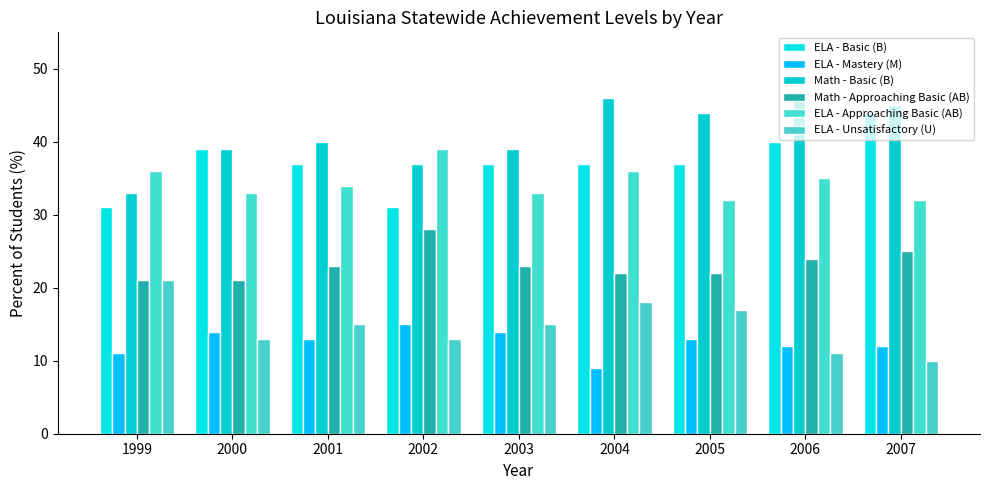

Count the ELA - Approaching Basic (AB) values in the range 33 to 36.

6